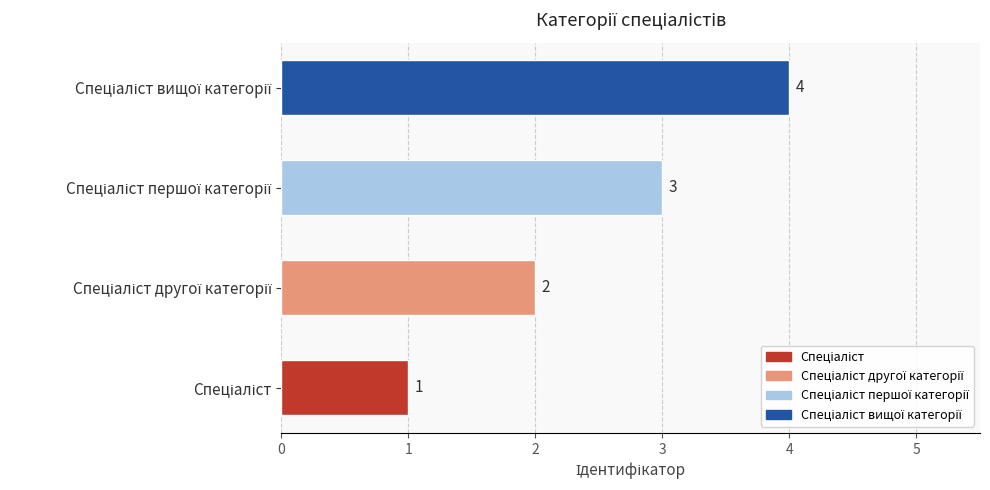

Does the chart contain any negative values?

No